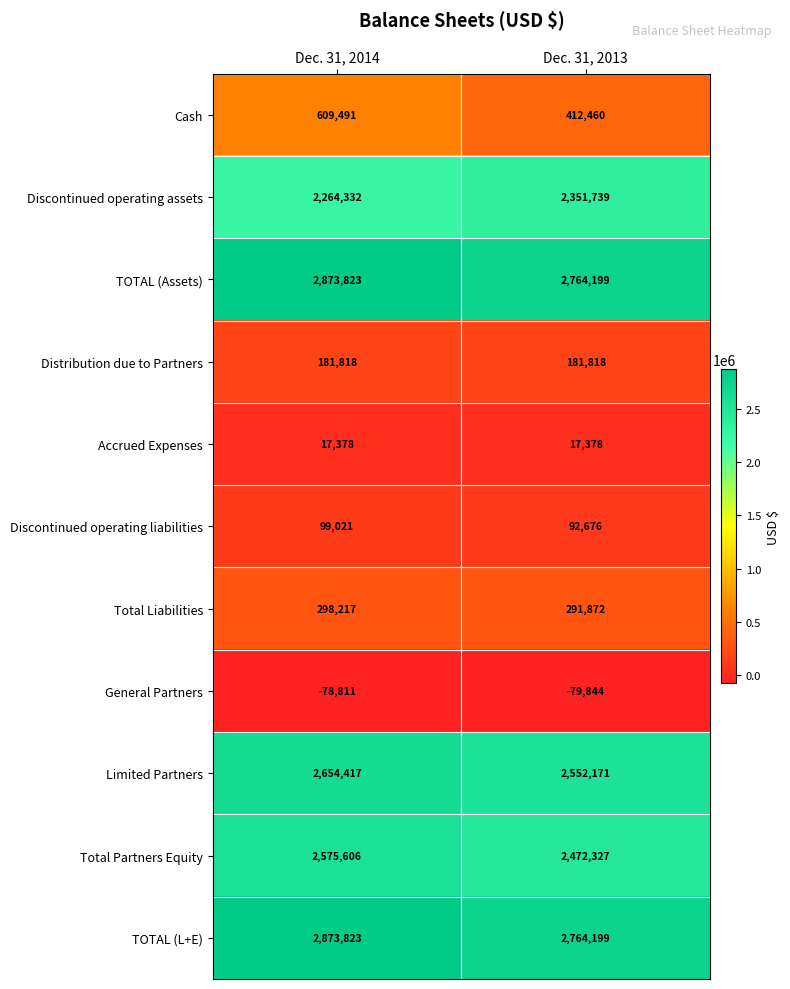

Between Dec. 31, 2014 and Dec. 31, 2013, which series saw the biggest shift?

Cash